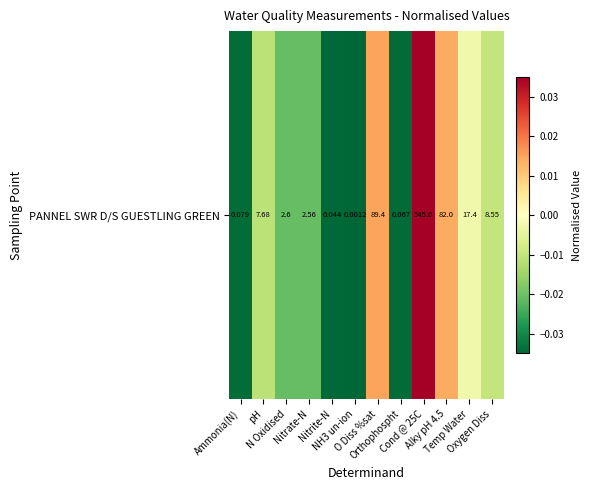

Rank the categories by value from highest to lowest.

Cond @ 25C, O Diss %sat, Alky pH 4.5, Temp Water, Oxygen Diss, pH, N Oxidised, Nitrate-N, Ammonia(N), Orthophospht, Nitrite-N, NH3 un-ion